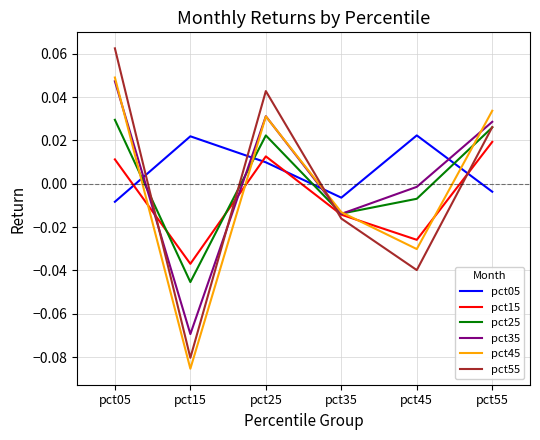

Where do pct35 and pct55 first cross each other?

pct05 and pct15